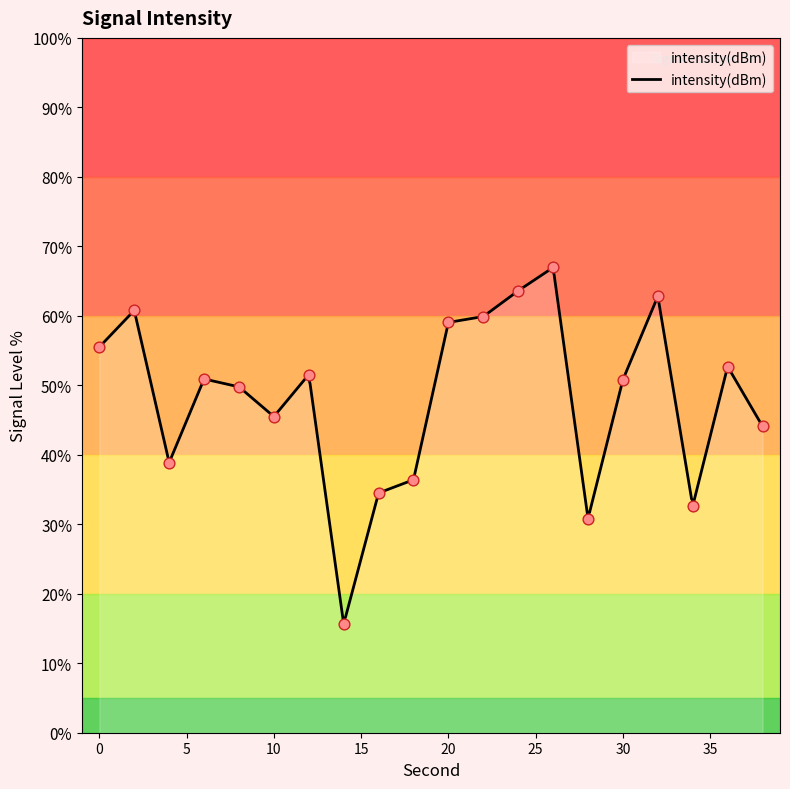

What is the change in value from 0 to 34?

-22.9